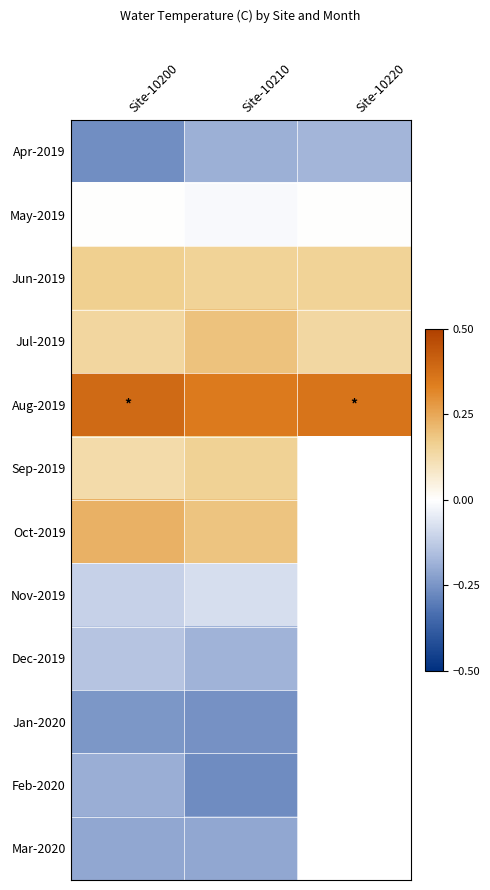

Which series changed the most between Site-10200 and Site-10210?

Feb-2020